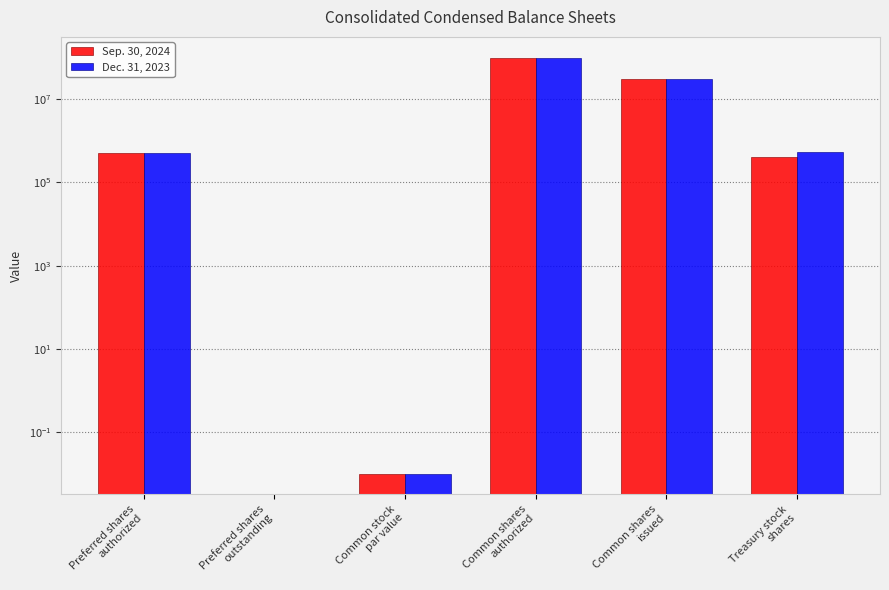

The value of Dec. 31, 2023 at Common shares
issued is 31299194.0. True or false?

True